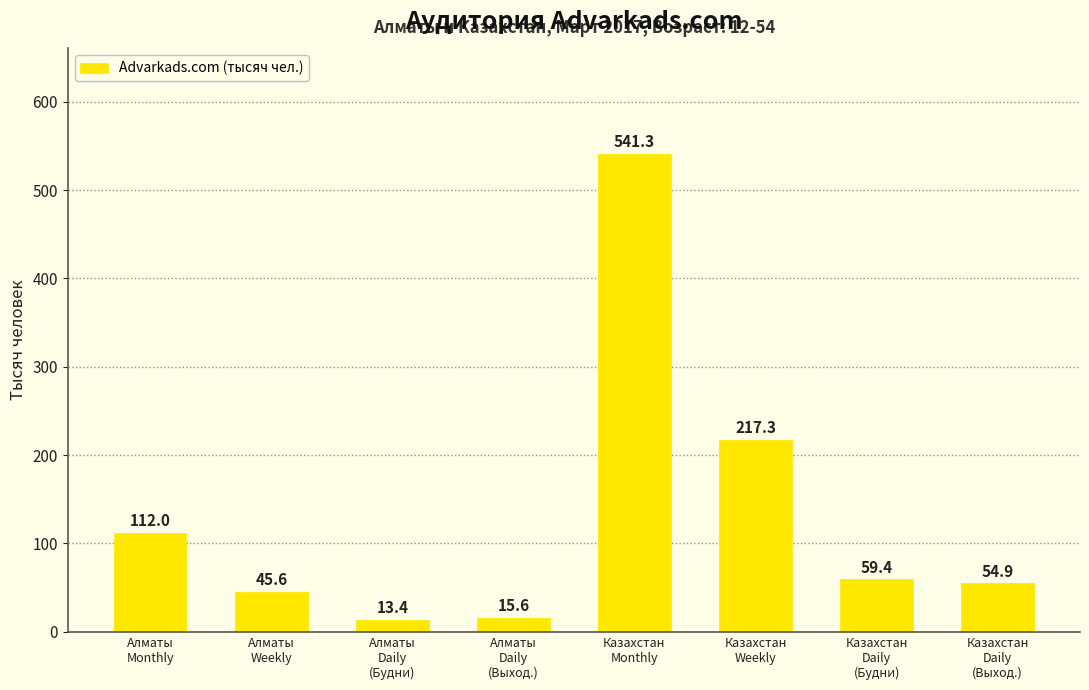

Reading right to left, what are all the values shown in this chart?

54.9	59.4	217.3	541.3	15.6	13.4	45.6	112.0